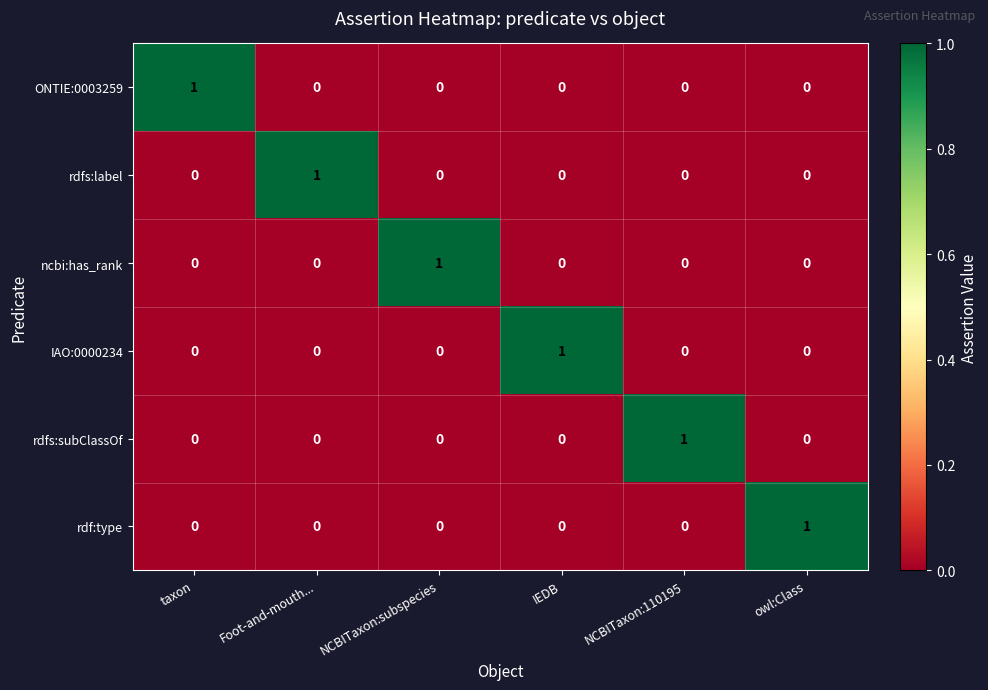

True or false: rdfs:subClassOf has a value of 0 at NCBITaxon:subspecies.

True